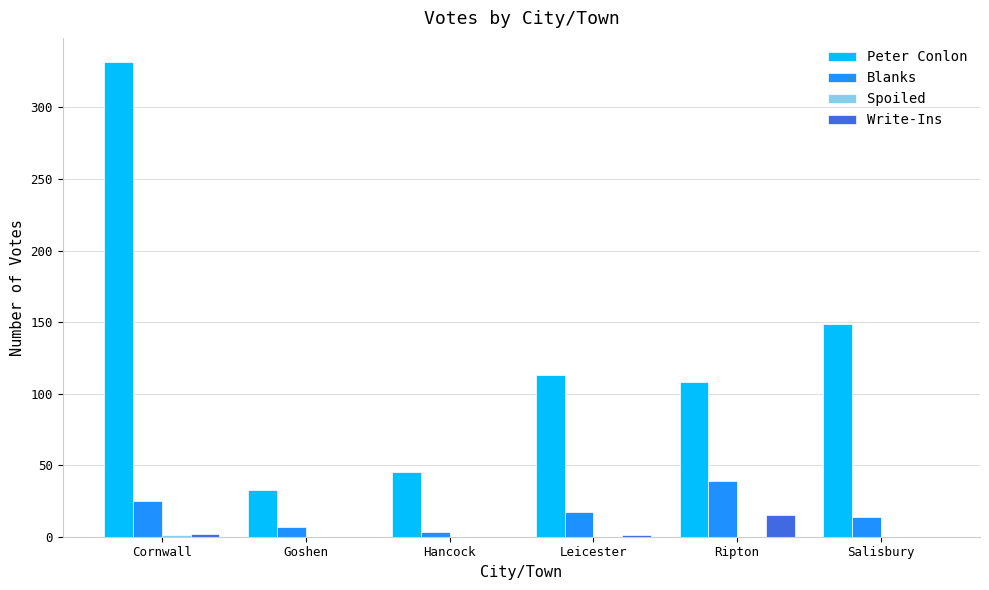

How many groups of bars are there?

6